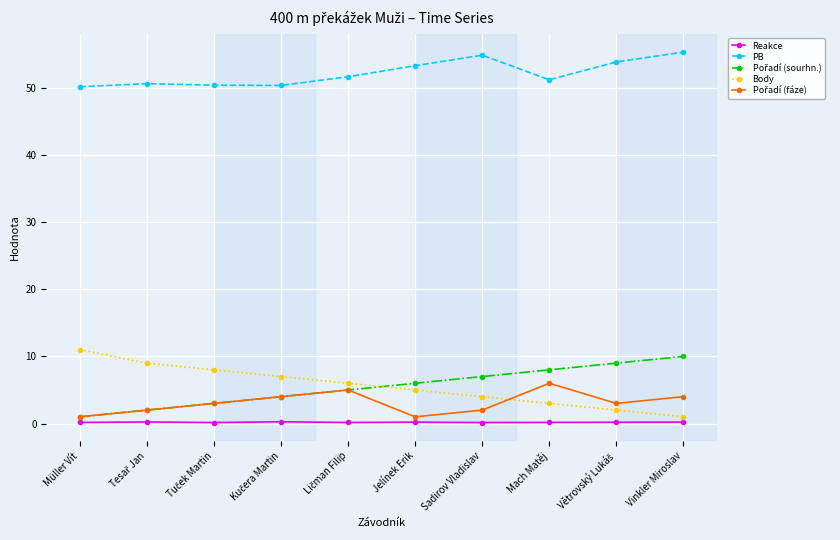

Which series has the largest total across all categories?

PB